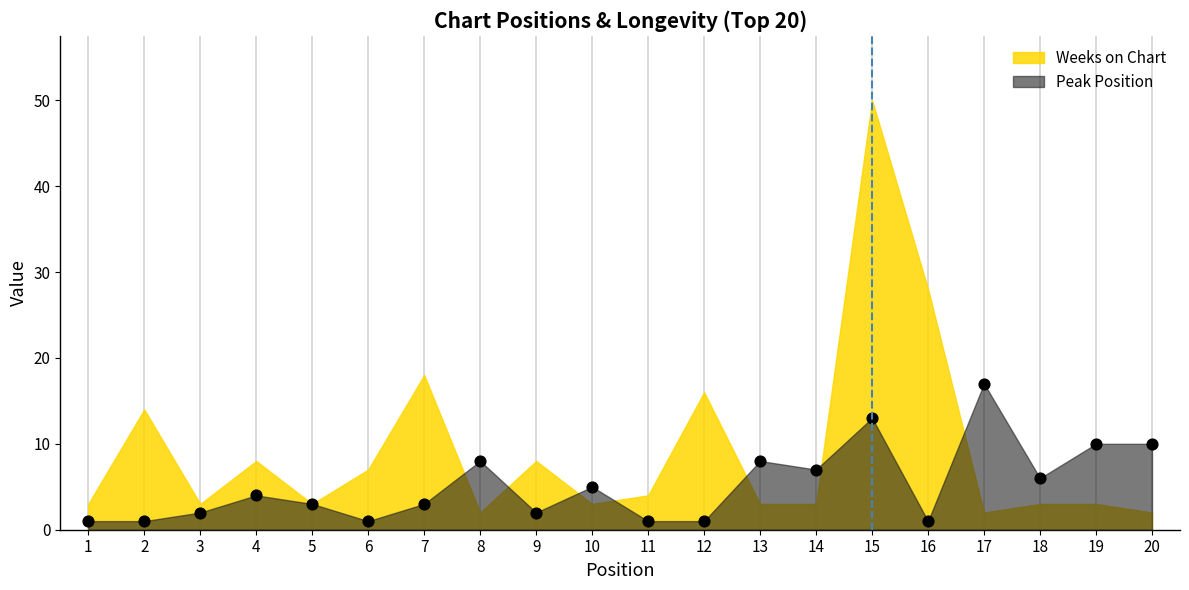

What is the range of Y values (max minus min)?

16